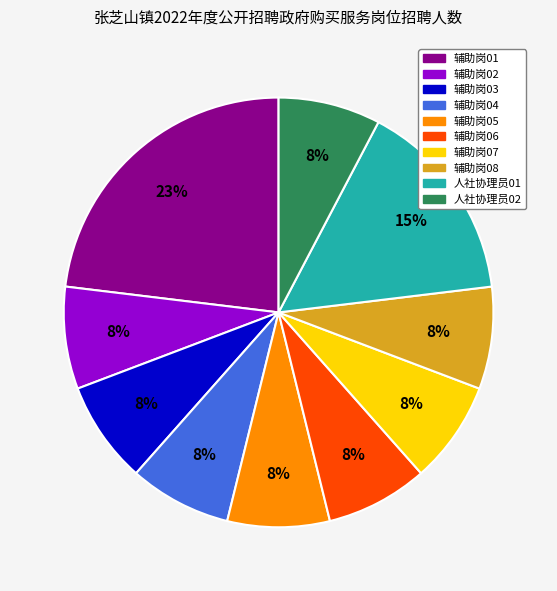

To the nearest percent, what percentage of the pie is 辅助岗03?

8%